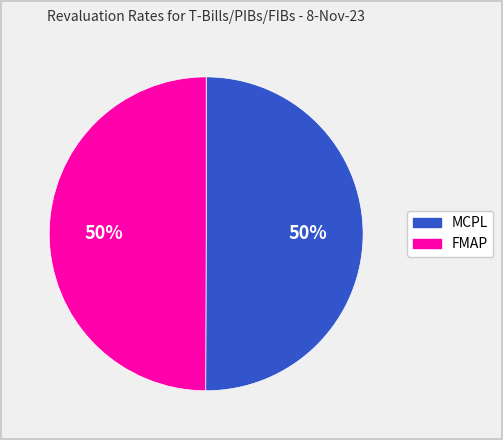

To the nearest percent, what percentage of the pie is FMAP?

50%